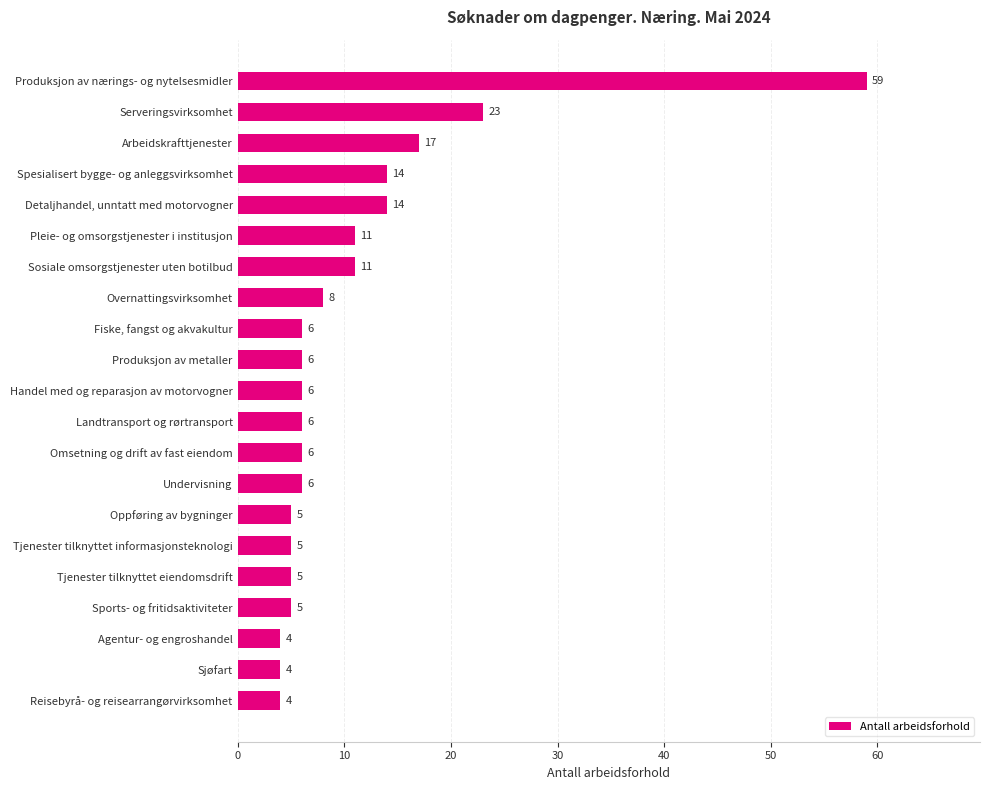

Where is the data nearest to the value 31?

Serveringsvirksomhet